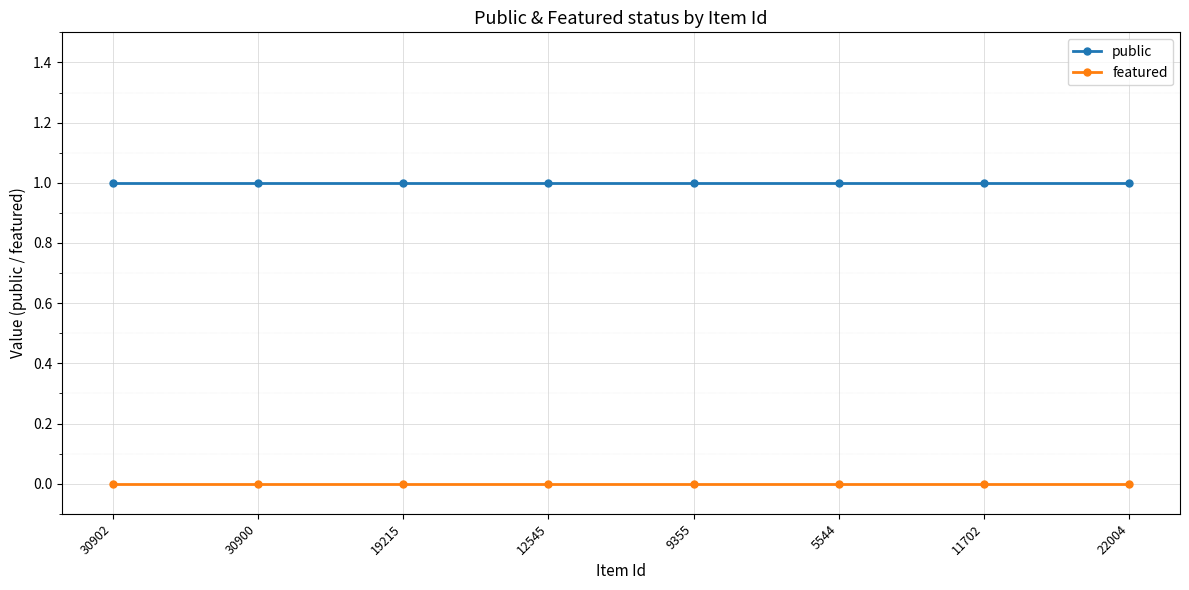

What value does the public series have at 30900?

1